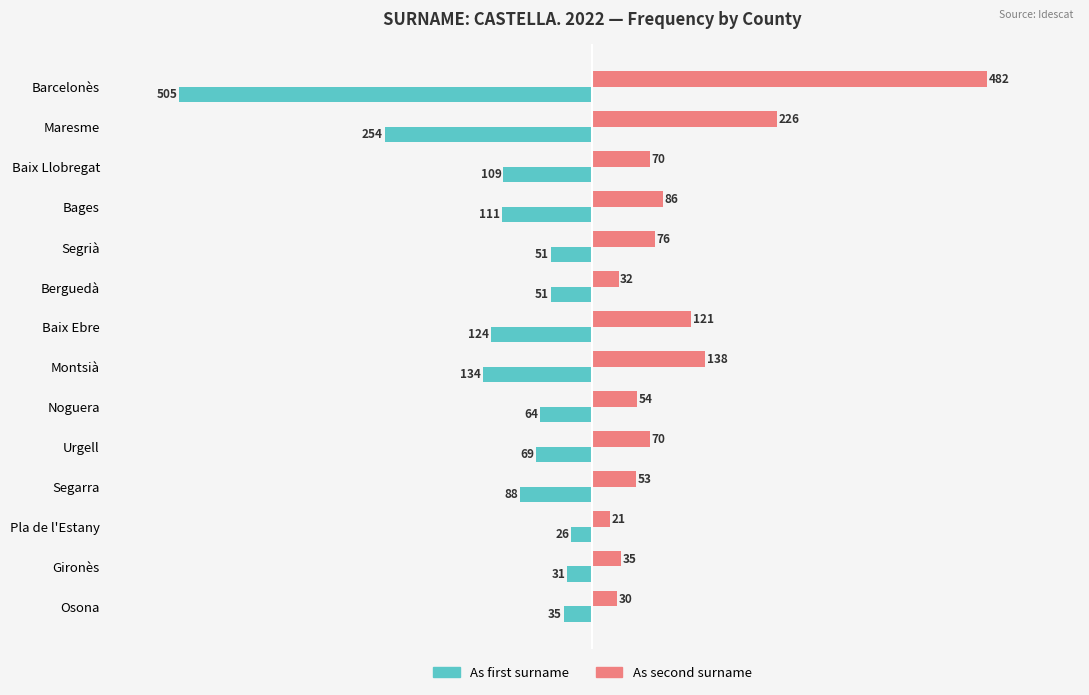

What is the spread (max minus min) of values at Osona?

65